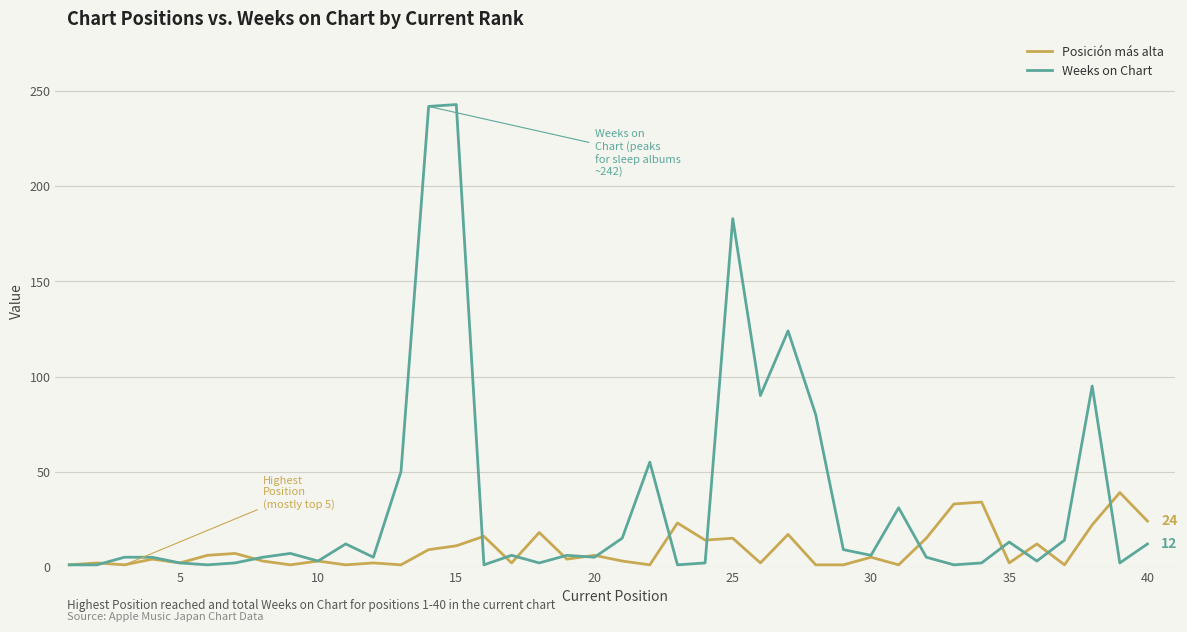

What is the maximum value shown in the chart?

243